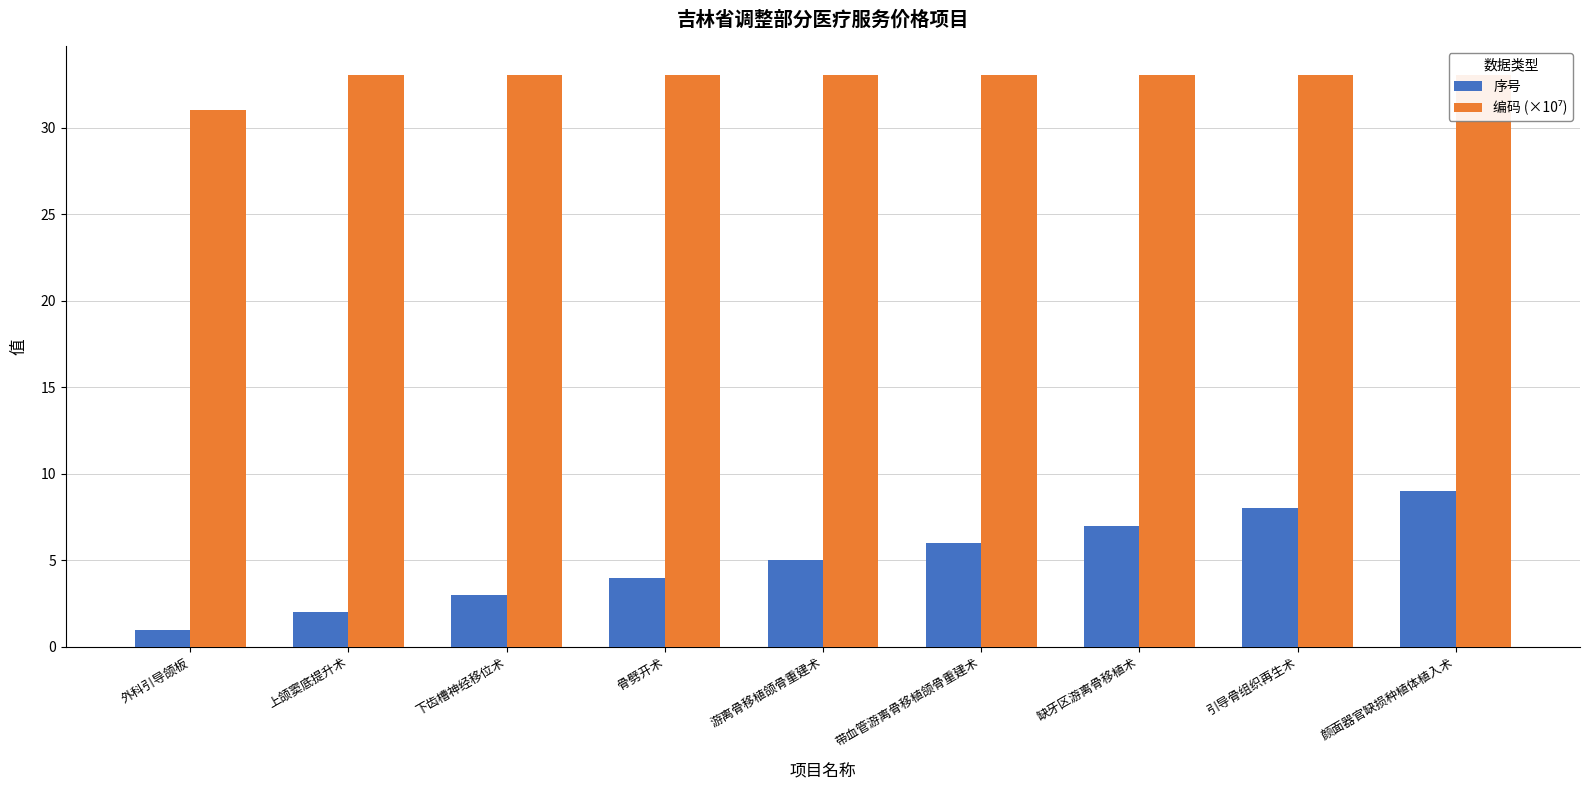

Reading left to right, list all the values displayed in this chart.

序号: 外科引导颌板=1.0	上颌窦底提升术=2.0	下齿槽神经移位术=3.0	骨劈开术=4.0	游离骨移植颌骨重建术=5.0	带血管游离骨移植颌骨重建术=6.0	缺牙区游离骨移植术=7.0	引导骨组织再生术=8.0	颜面器官缺损种植体植入术=9.0
编码 (×10⁷): 外科引导颌板=31.1	上颌窦底提升术=33.1	下齿槽神经移位术=33.1	骨劈开术=33.1	游离骨移植颌骨重建术=33.1	带血管游离骨移植颌骨重建术=33.1	缺牙区游离骨移植术=33.1	引导骨组织再生术=33.1	颜面器官缺损种植体植入术=33.1